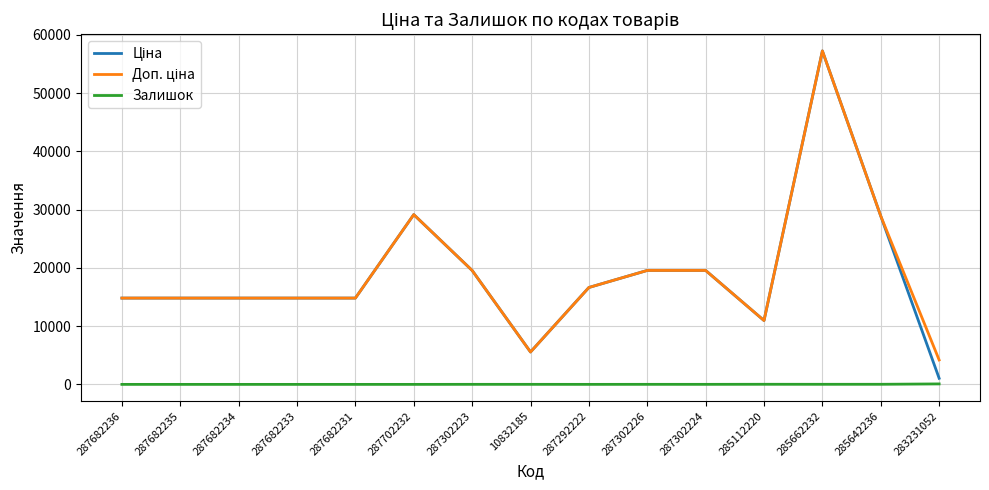

True or false: Залишок has a value of 13.0 at 285662232.

True